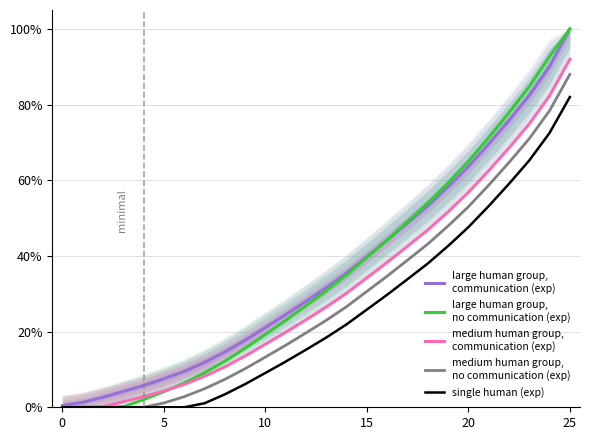

What is the value of the medium human group,
communication (exp) point at the 11th from the left?

0.2